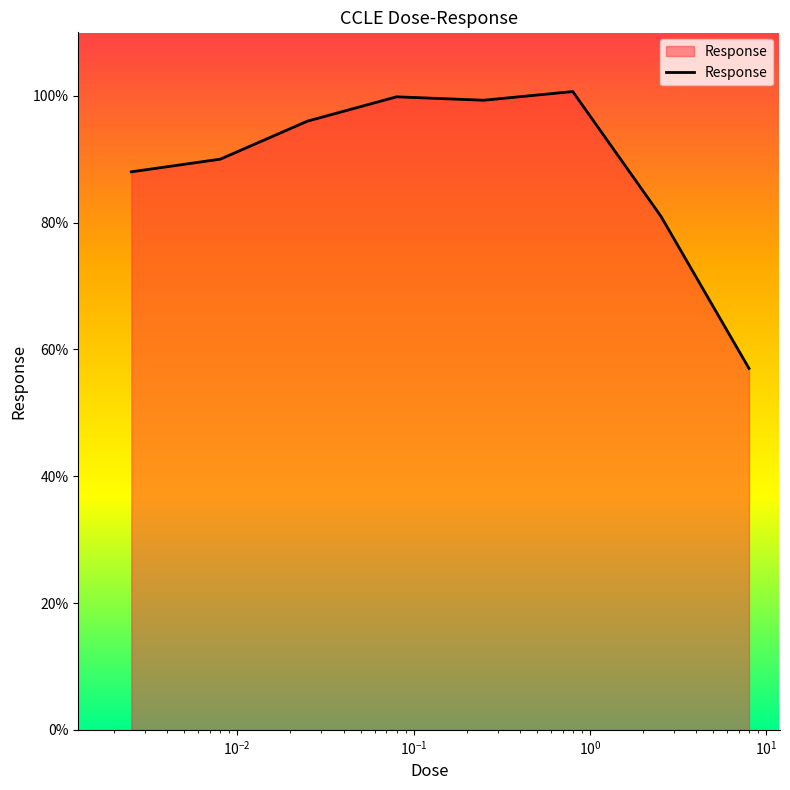

What is the smallest value displayed?

57.0